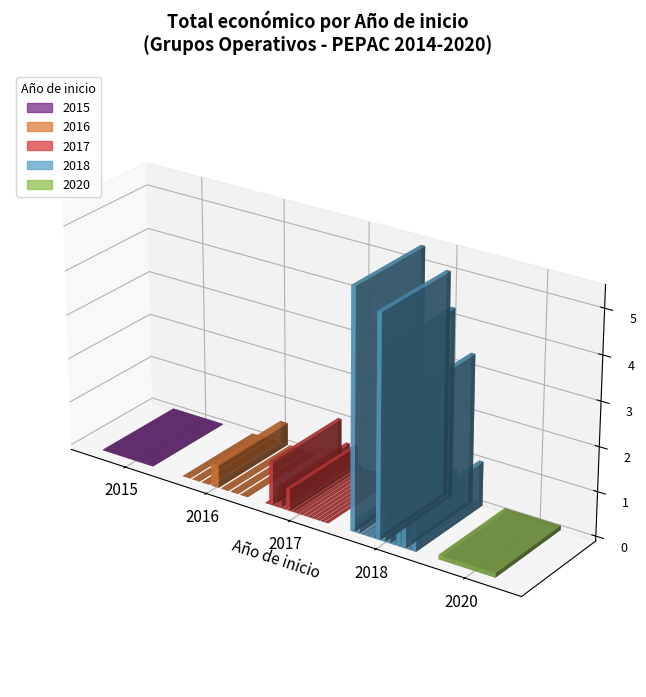

What is the difference between the maximum and minimum values?

5387277